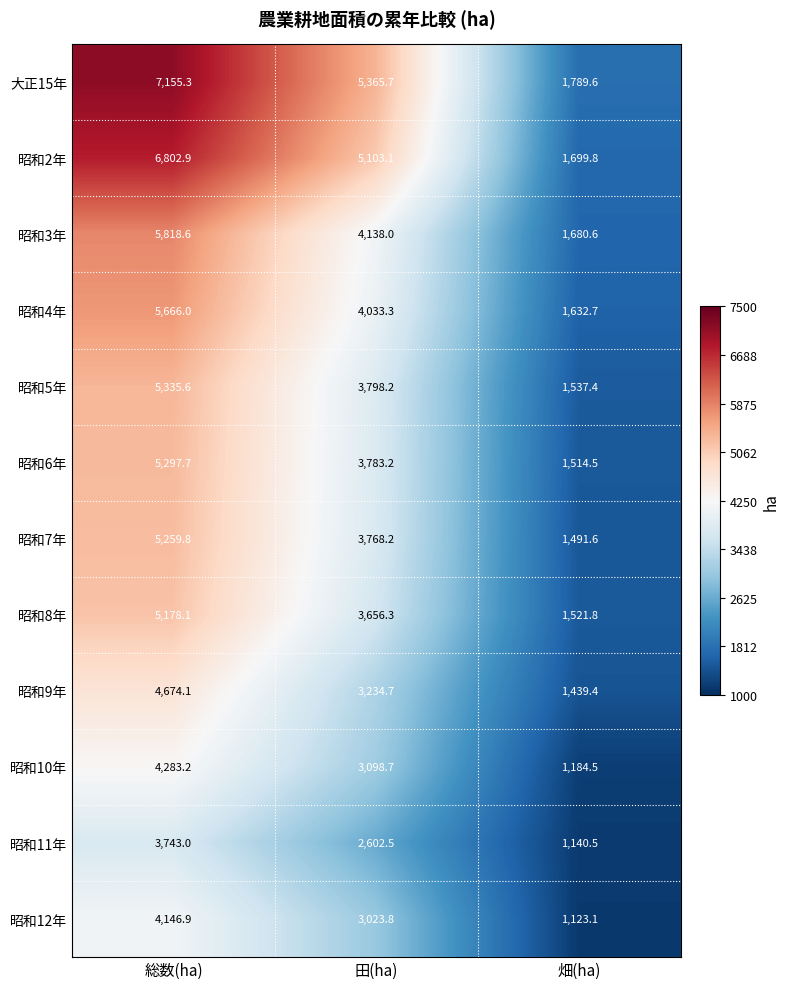

How many data points in 昭和12年 are less than 3023?

1